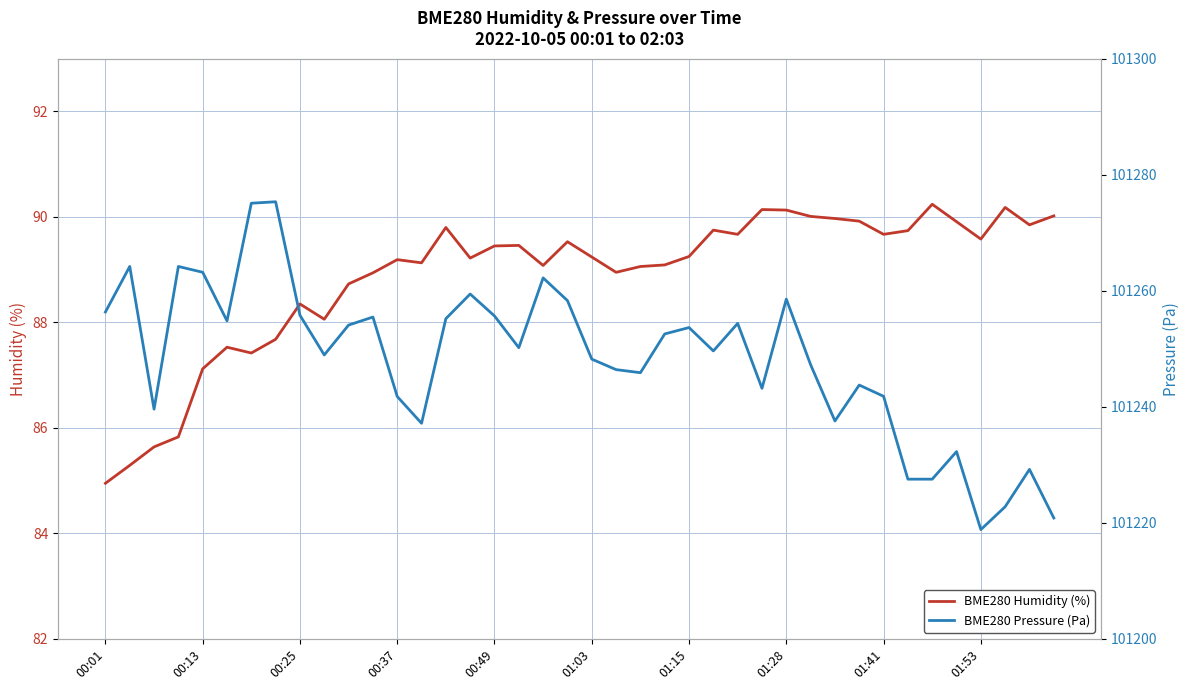

How many interior local valleys does the BME280 Humidity (%) series have?

10